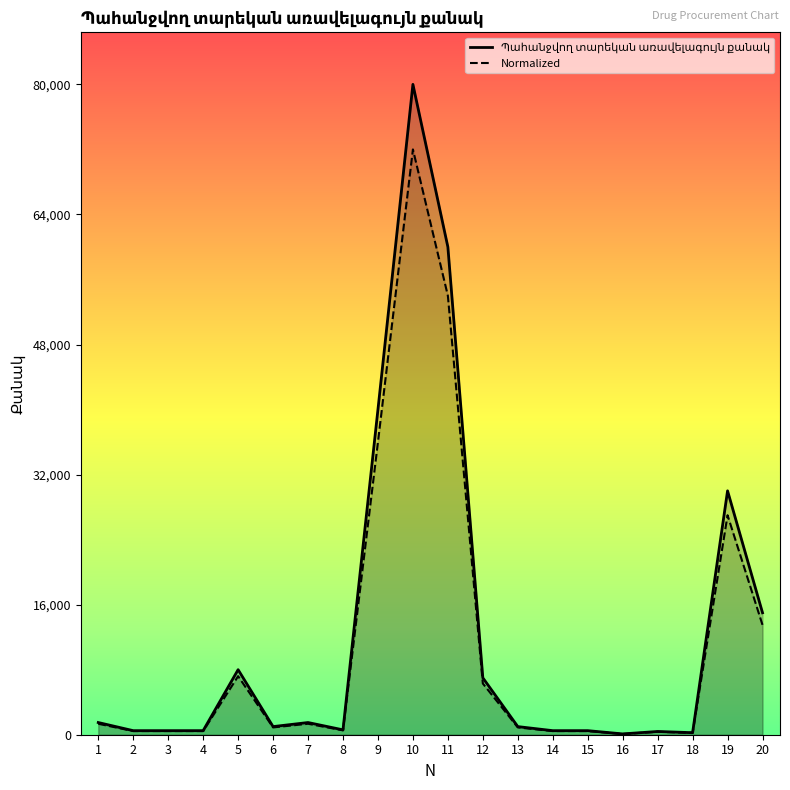

What are all the series names shown in the legend?

Պահանջվող տարեկան առավելագույն քանակ, Normalized